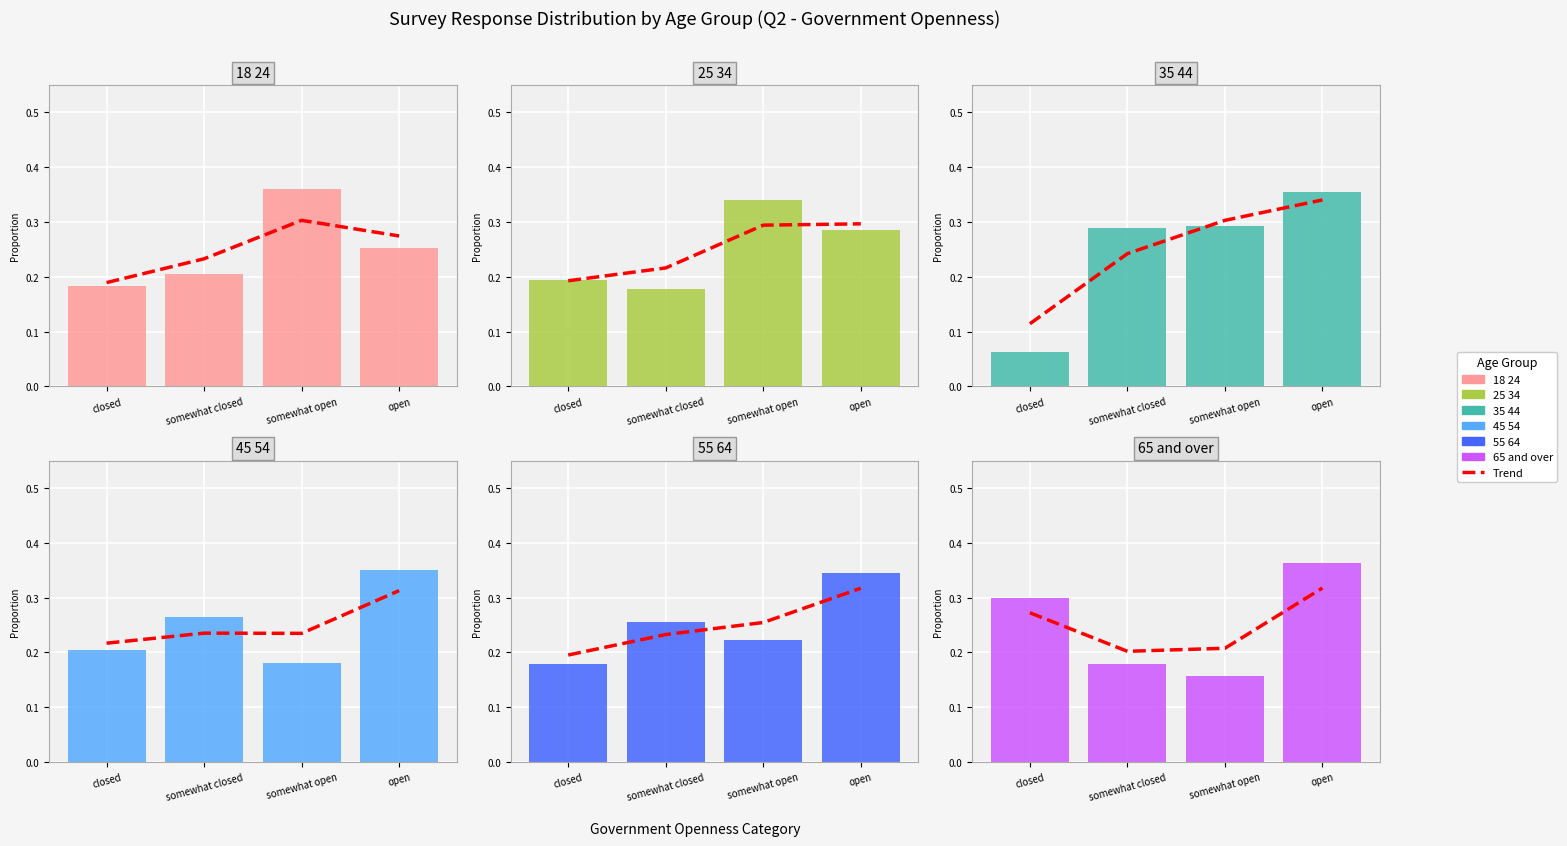

Reading right to left, extract all data points from this chart.

18_24: 0.3	0.4	0.2	0.2
25_34: 0.3	0.3	0.2	0.2
35_44: 0.4	0.3	0.3	0.1
45_54: 0.3	0.2	0.3	0.2
55_64: 0.3	0.2	0.3	0.2
65_and_over: 0.4	0.2	0.2	0.3